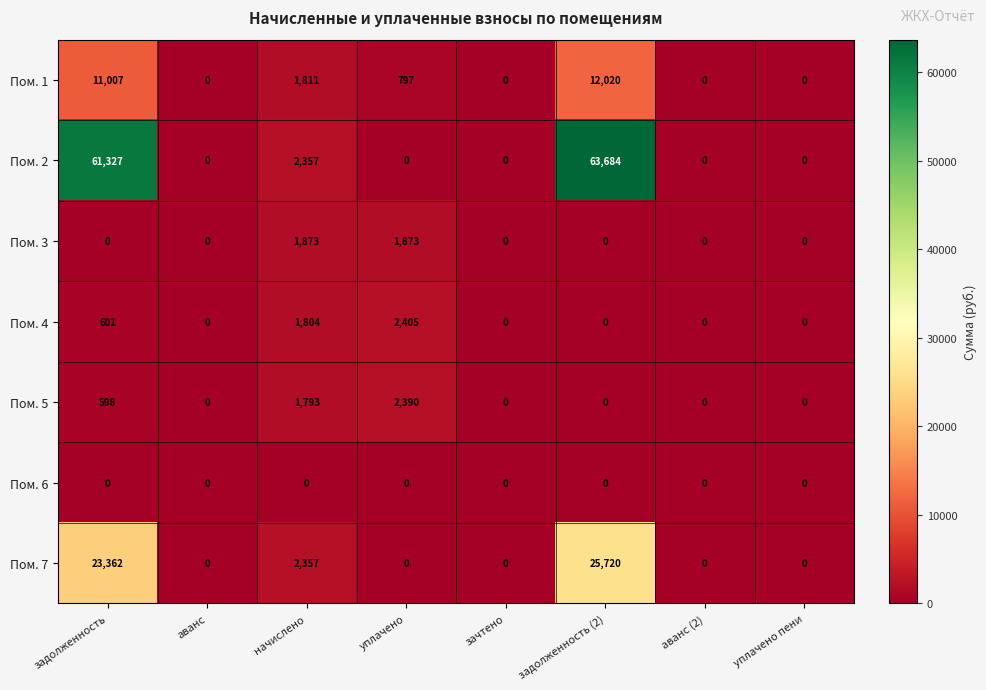

What is the sum of the Пом. 1 values at задолженность and аванс (2)?

11007